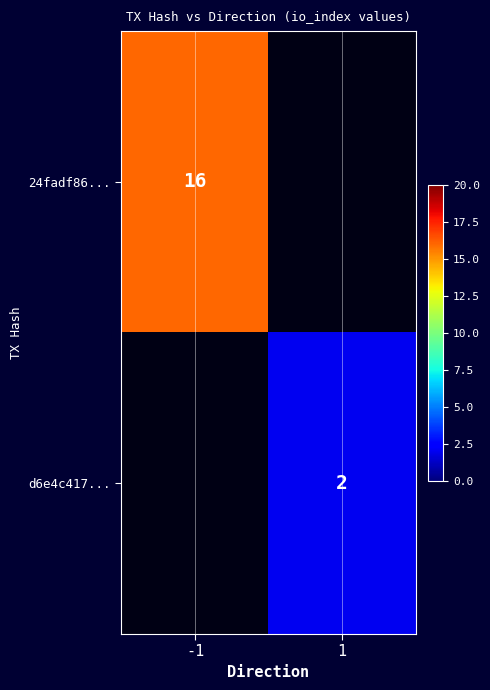

Is it true that 24fadf86... equals 16 at -1?

True